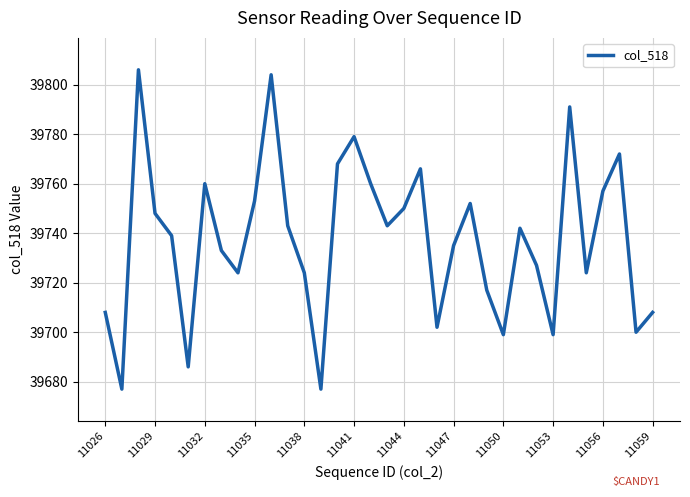

What is the smallest value displayed?

39677